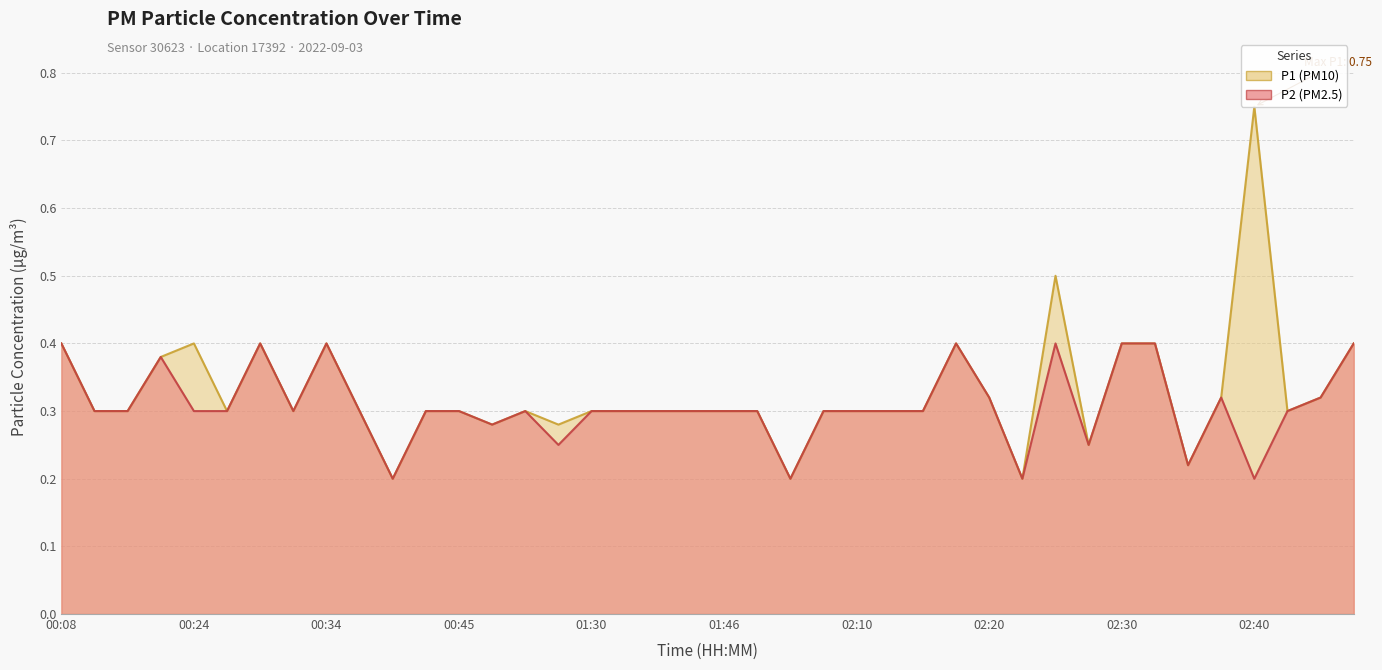

What is the label of the 36th point from the left?

02:38